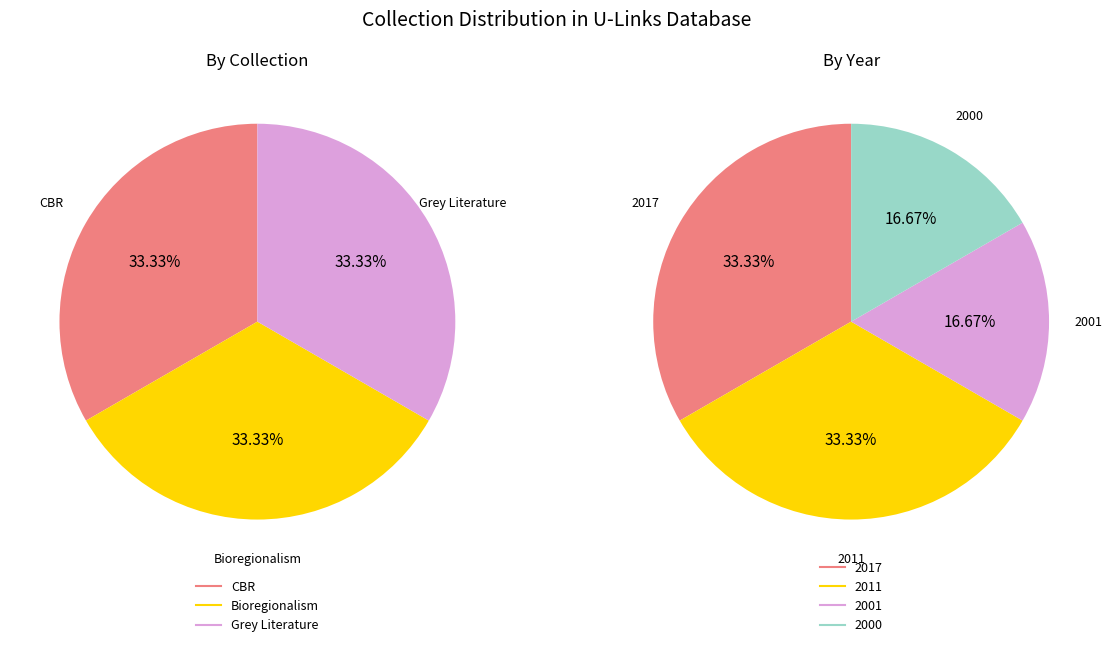

Does 3 represent more than half of the total?

No